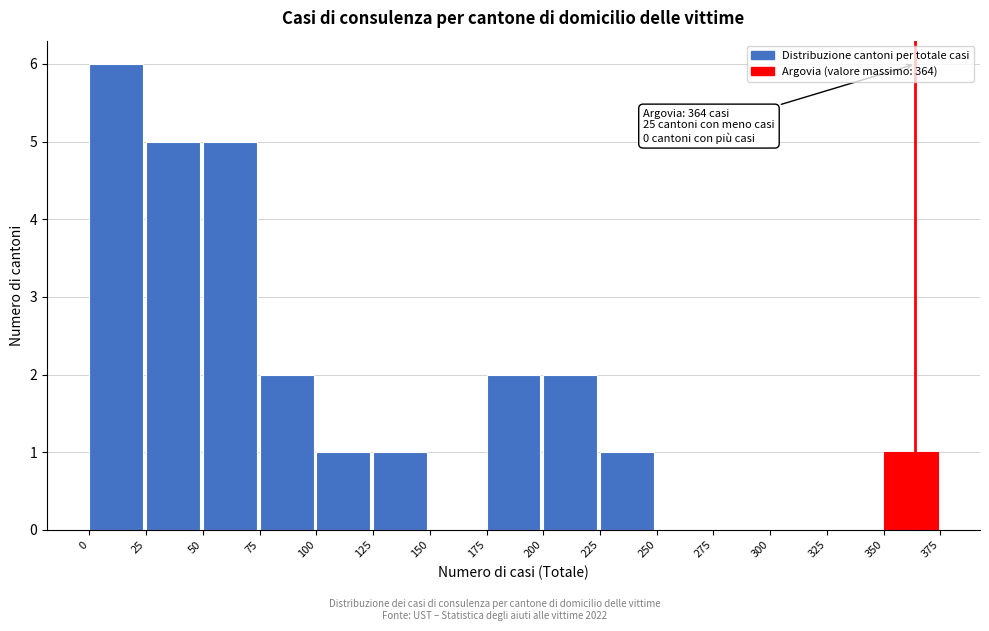

Which range on the x-axis has the tallest bar?

0 to 25